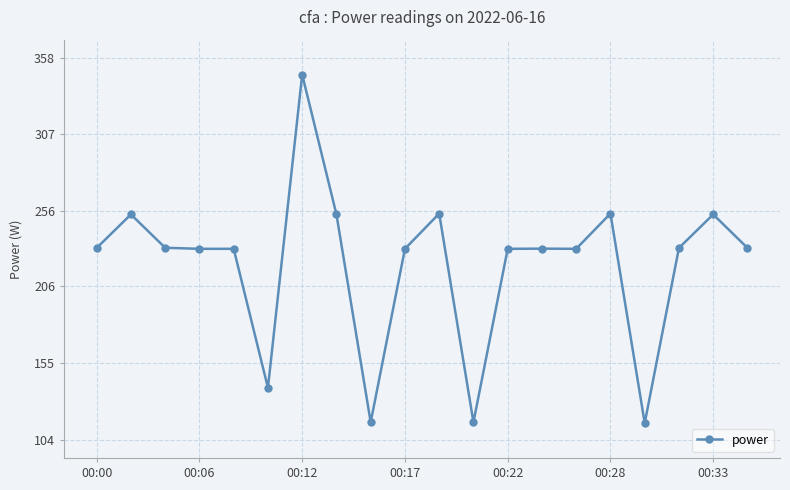

What is the value of the 5th point from the left?

231.0